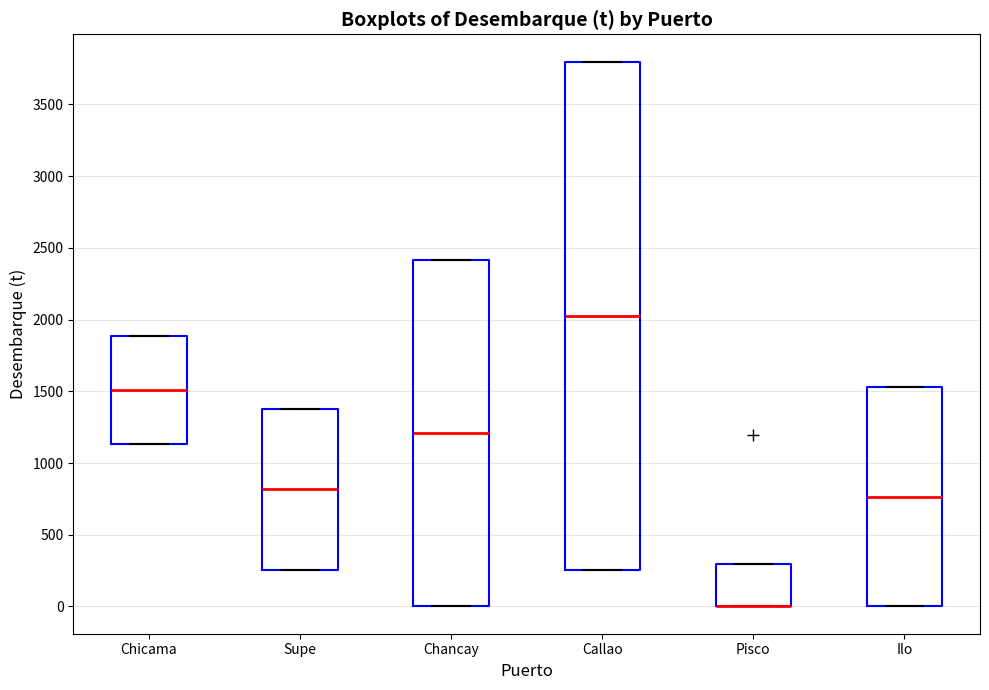

Where does the median line of the box for Chicama sit on the y-axis? The values are not printed on the chart, so give them approximately, as read against the axis.

1500